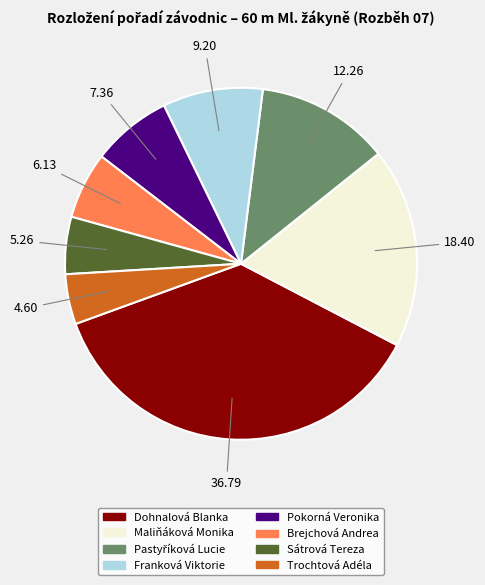

Which slice is the largest?

Dohnalová Blanka